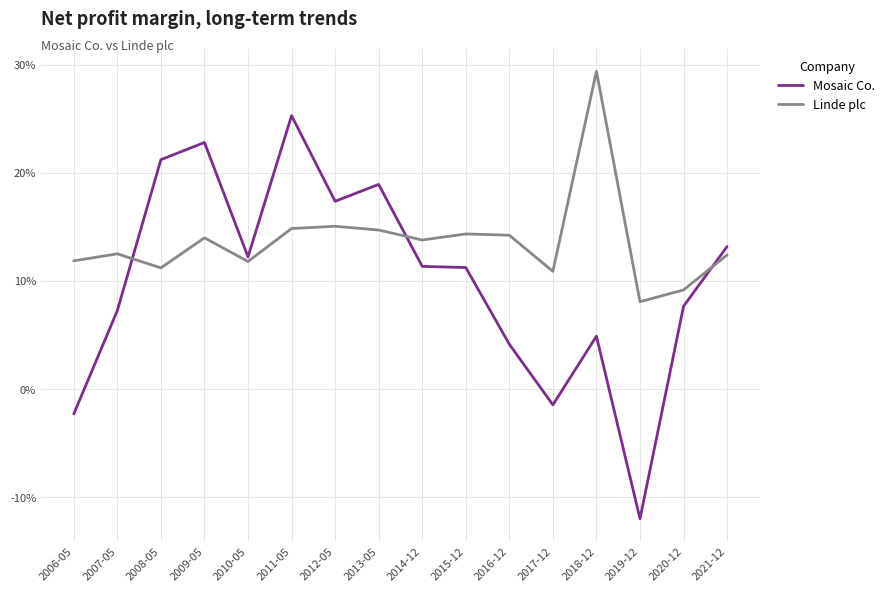

The value of Mosaic Co. at 2007-05 is 0.1. True or false?

True